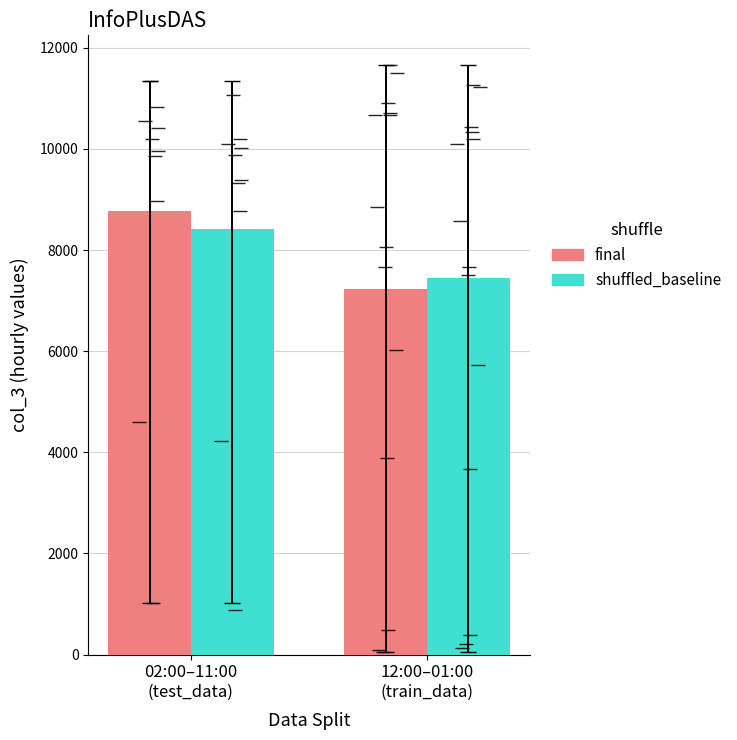

What is the difference between the maximum and minimum values in the shuffled_baseline series?

974.9